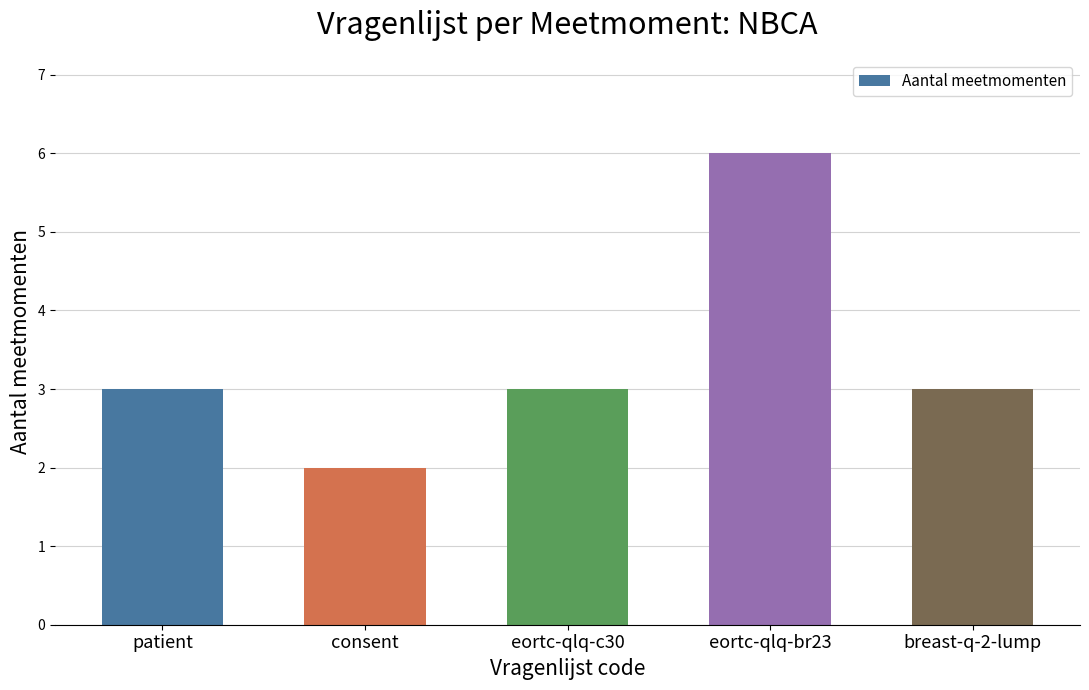

What is the difference between the values at consent and patient?

1